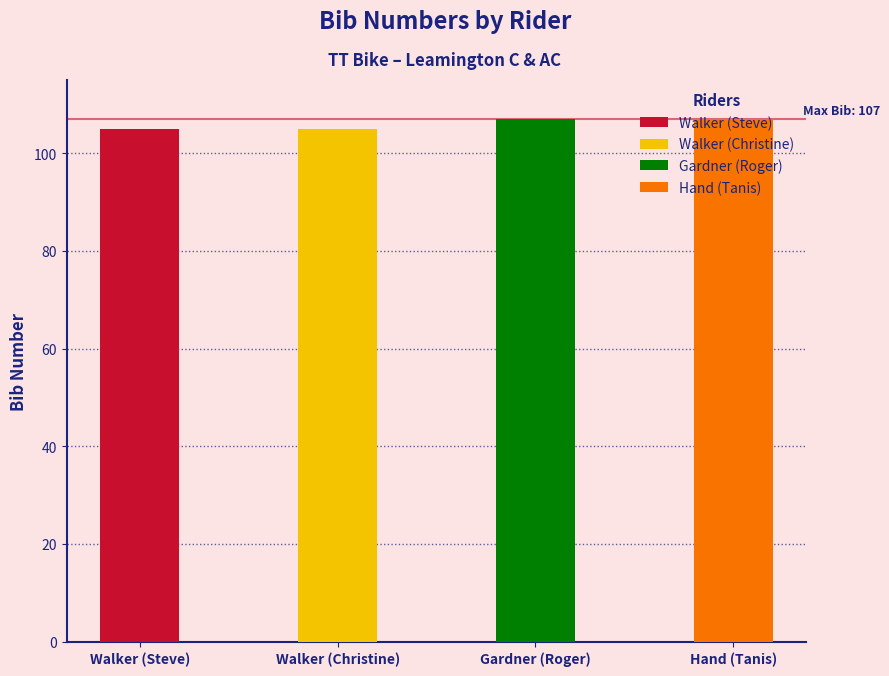

Rank the categories by value from lowest to highest.

Walker, Walker, Gardner, Hand